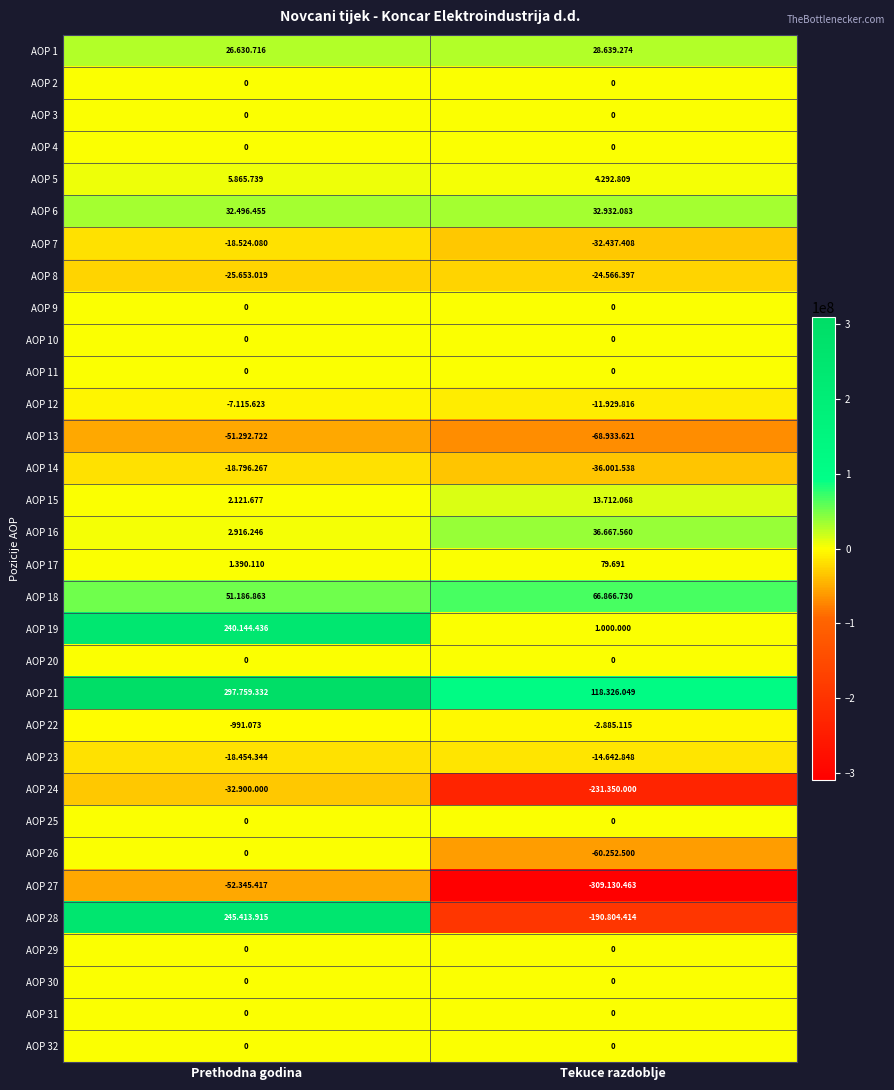

What is the sum of all AOP 7 values?

-50961488